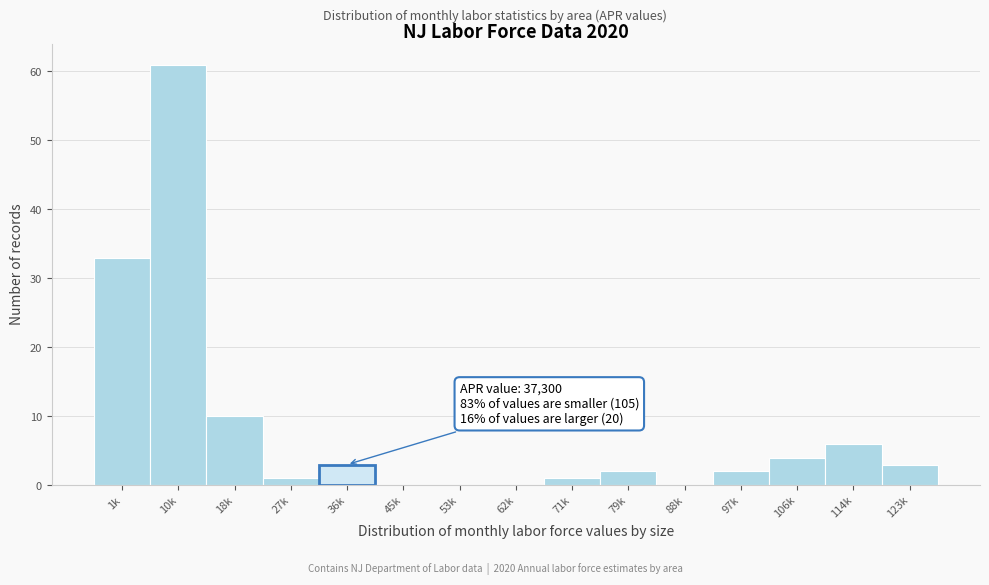

Reading right to left, what are all the values shown in this chart?

123k=3	114k=6	106k=4	97k=2	88k=0	79k=2	71k=1	62k=0	53k=0	45k=0	36k=3	27k=1	18k=10	10k=61	1k=33